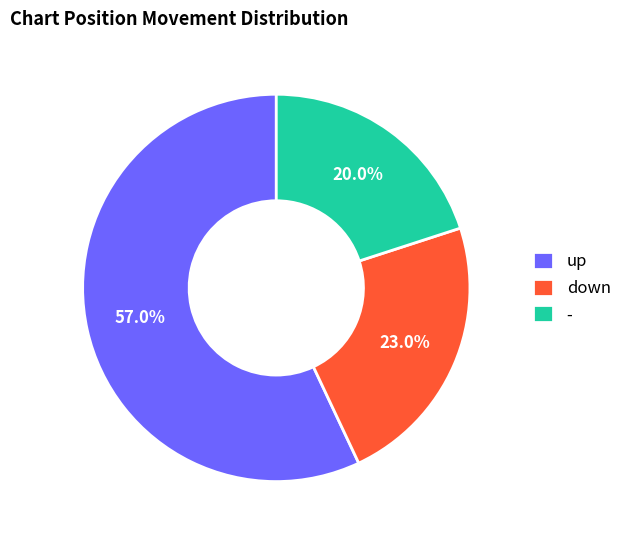

What is the largest slice in the pie chart?

up